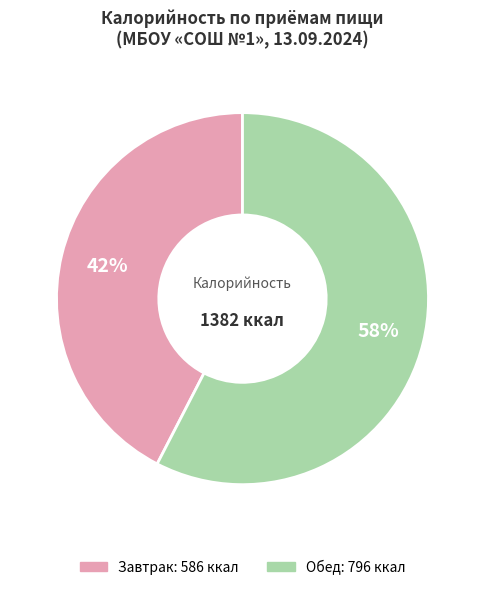

Approximately how many times larger is the value at Обед compared to Завтрак?

1.4